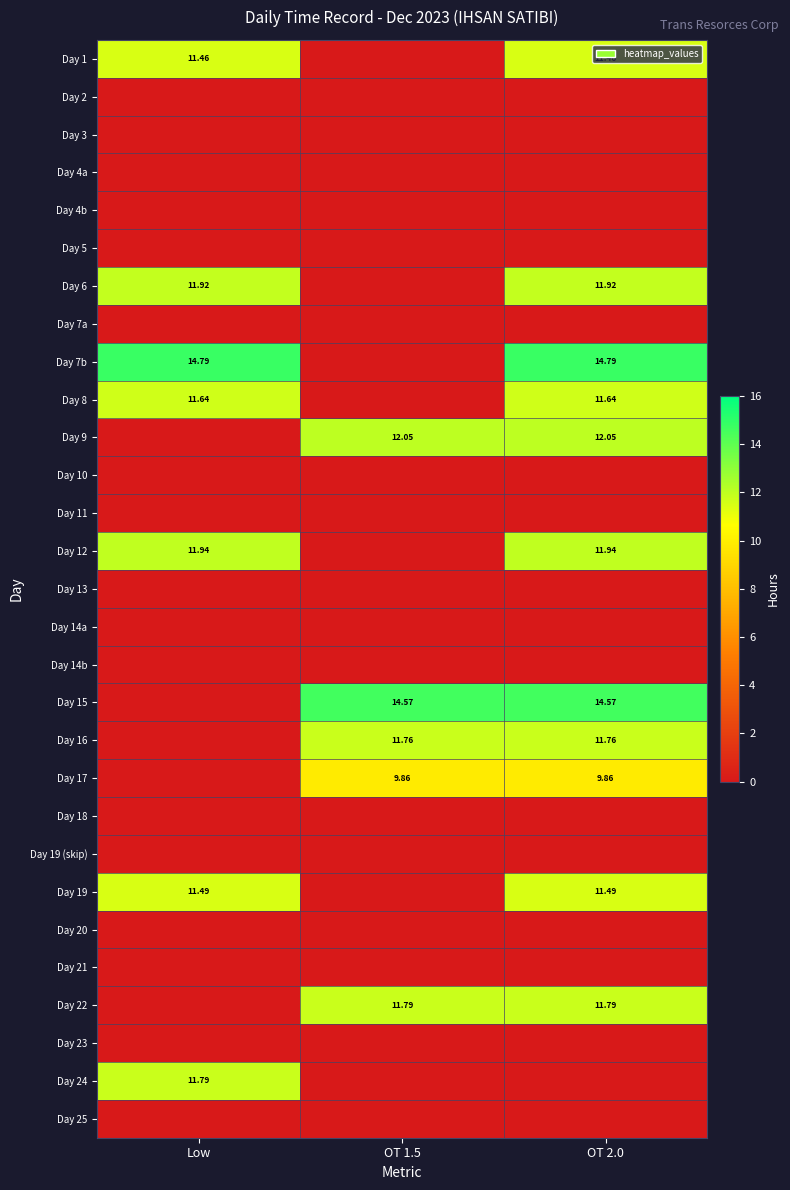

At which label does Day 9 reach its minimum?

Low